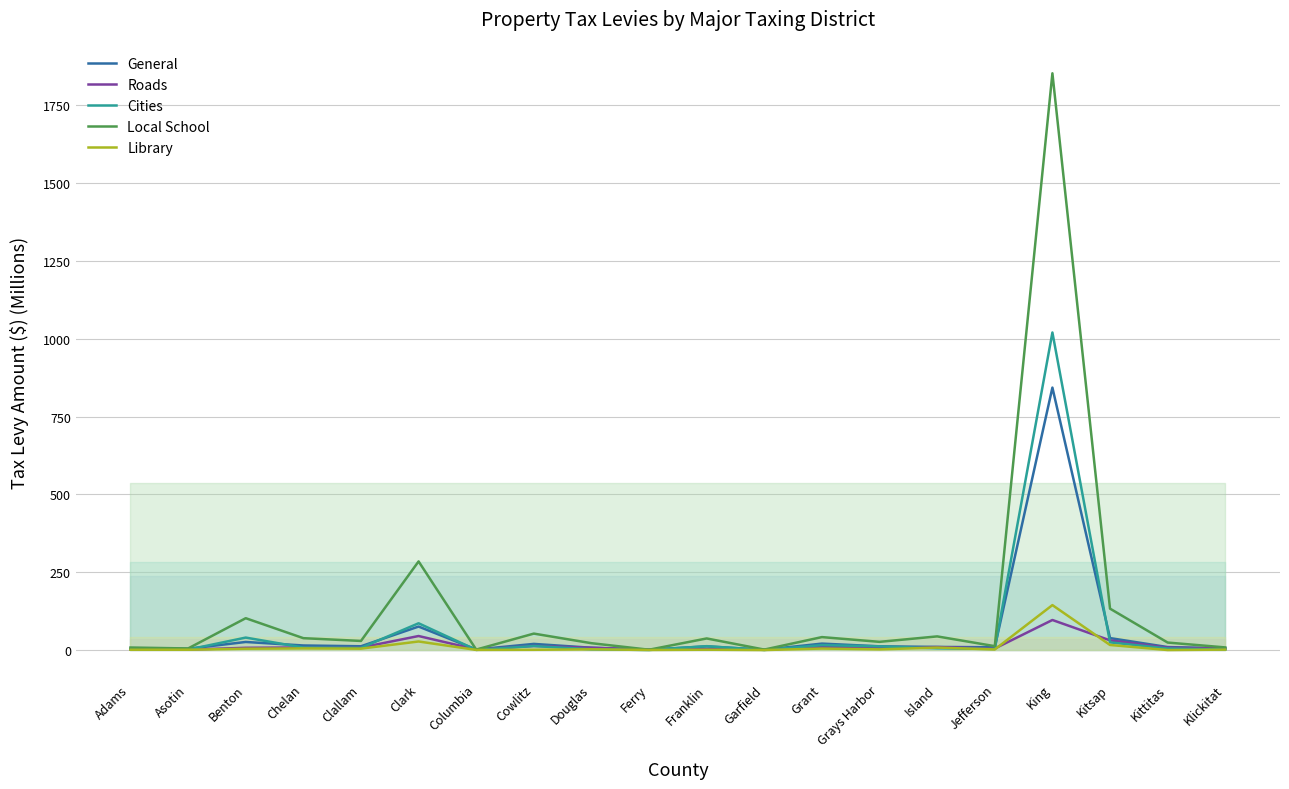

Is this an area chart (filled region under the line)?

No